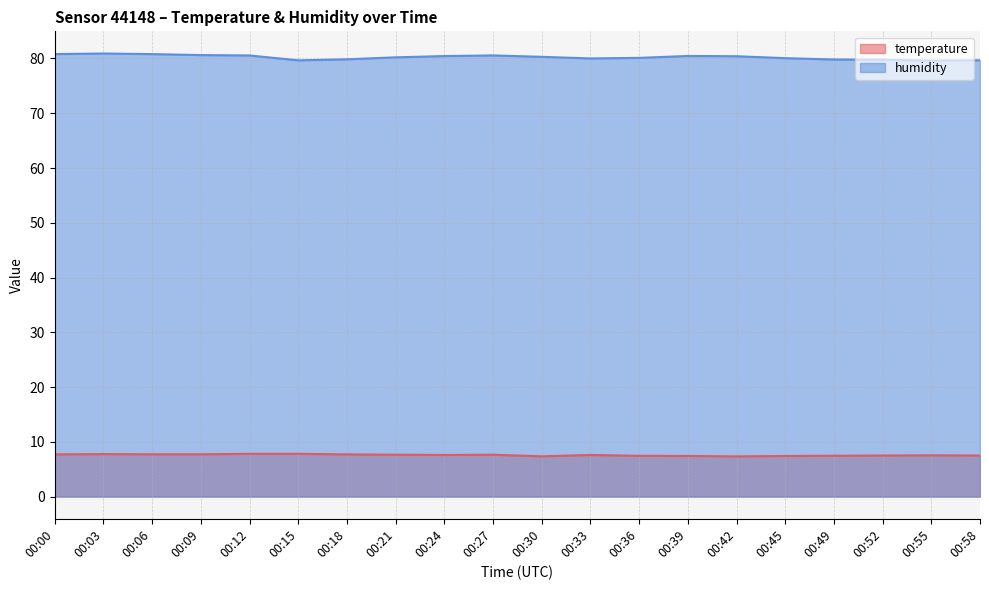

At which category does the chart reach its minimum across all series?

00:42